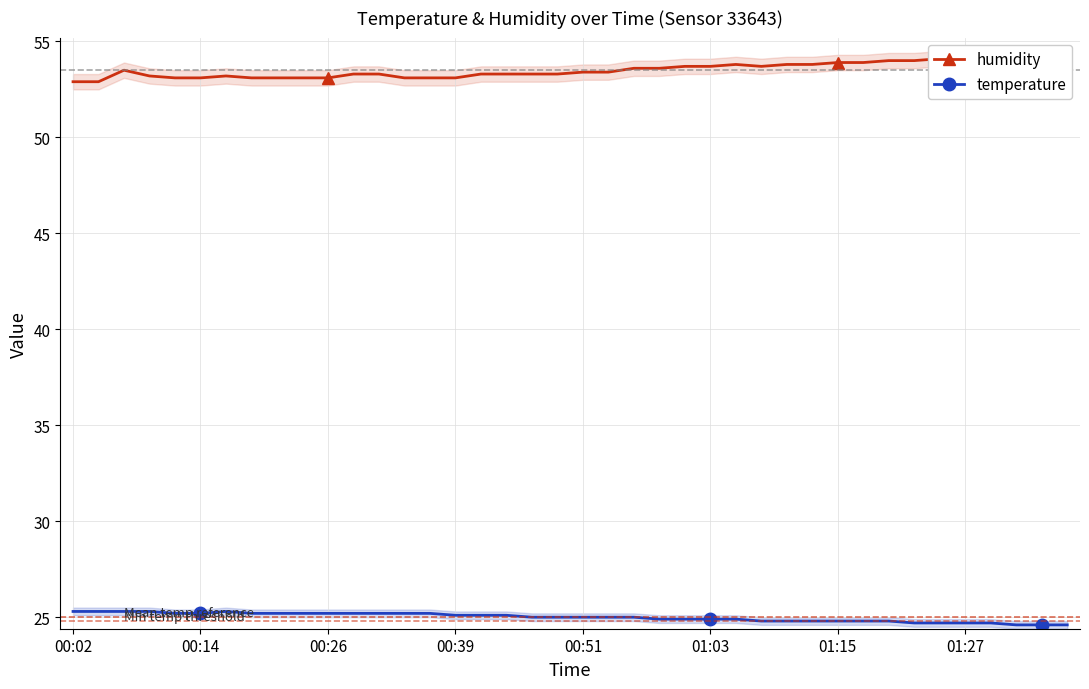

What is the value of the temperature point at the 11th from the left?

25.2